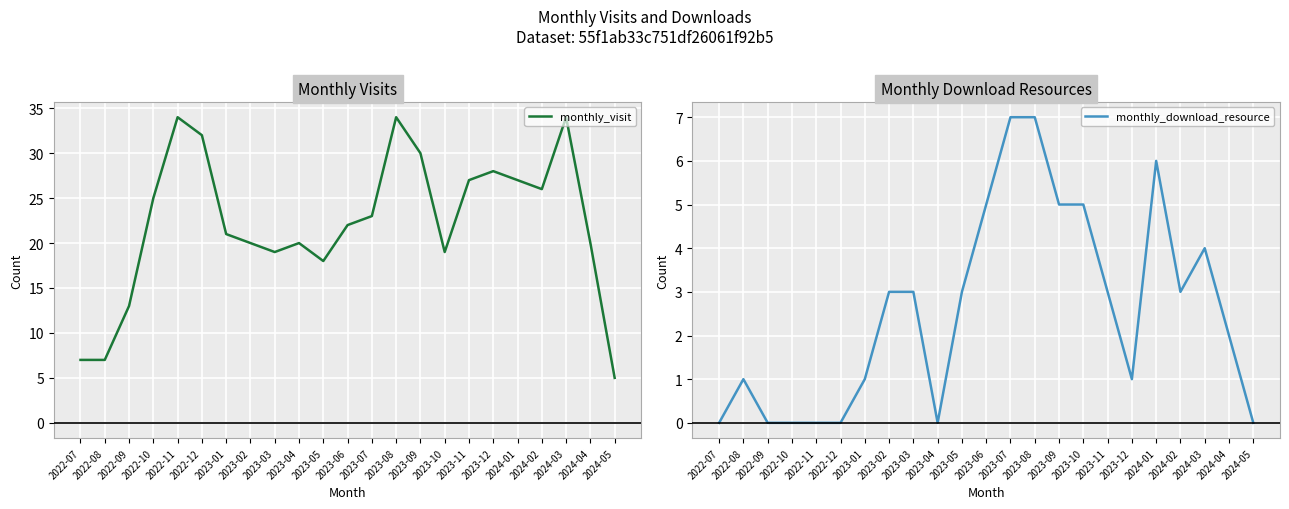

How many data points in monthly_download_resource are less than 3?

11